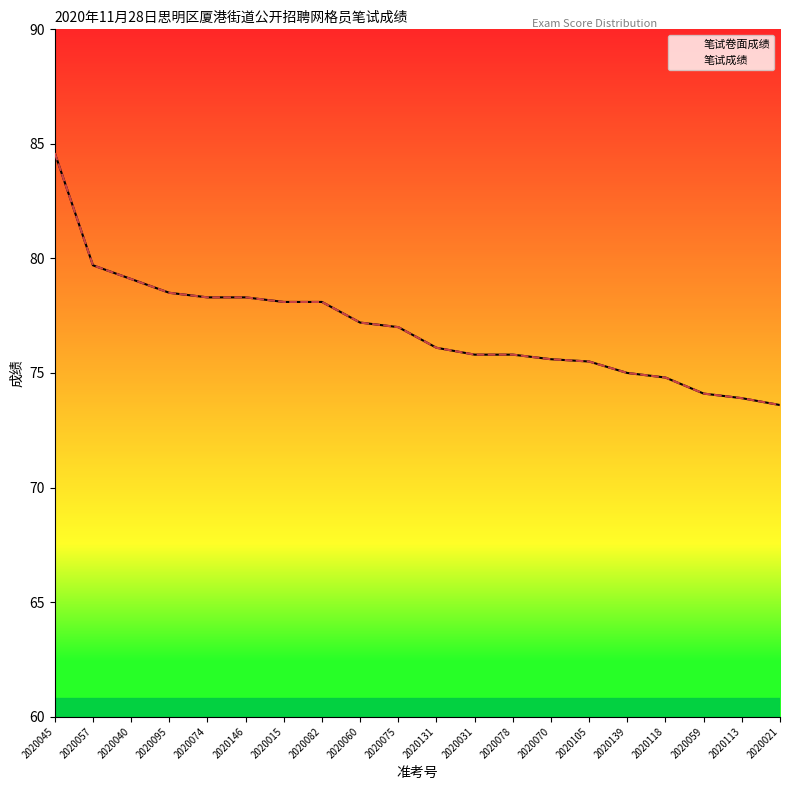

True or false: 笔试卷面成绩 has more than 2 points higher than both neighbors.

False